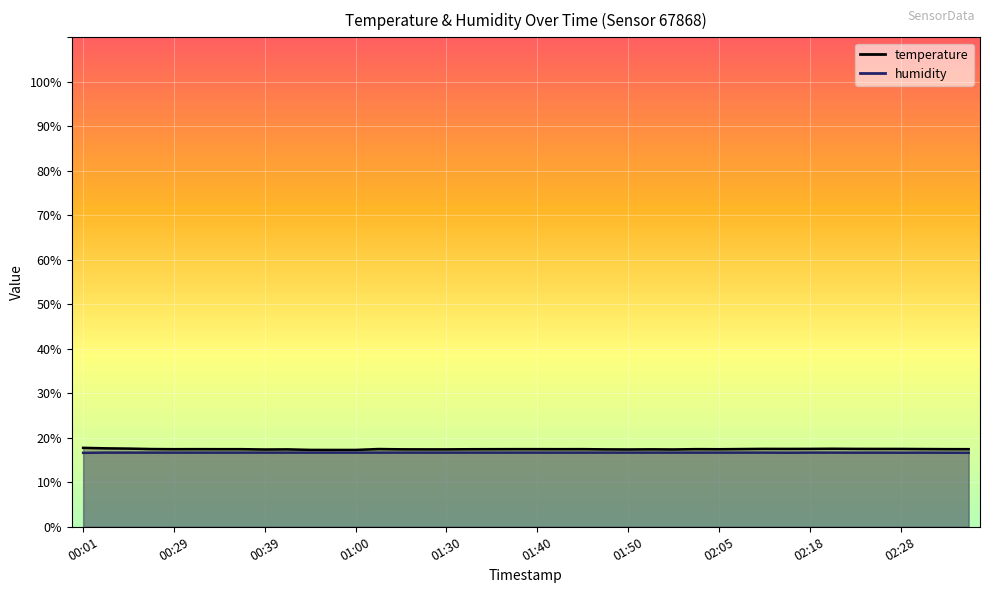

Which series has the largest total across all categories?

temperature